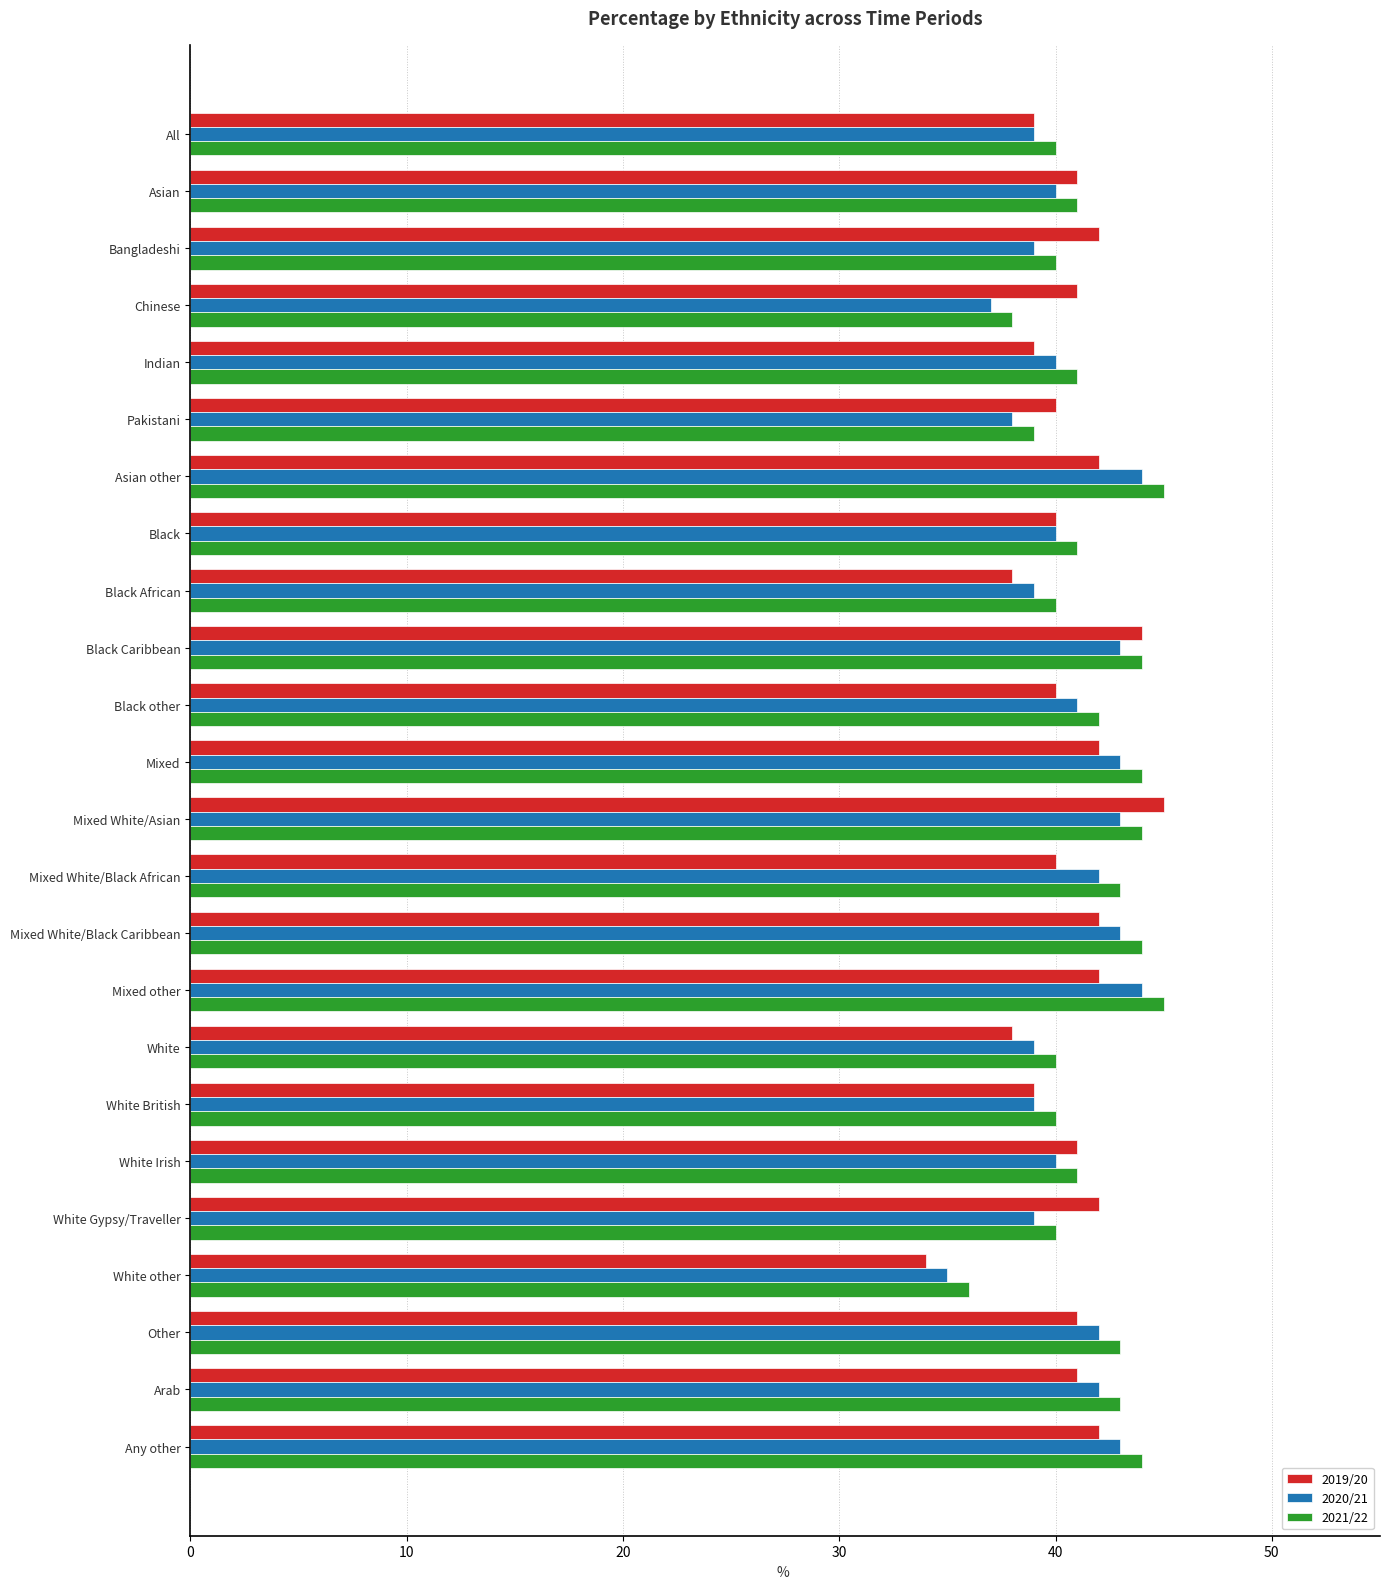

At which label does 2019/20 reach its minimum?

White other